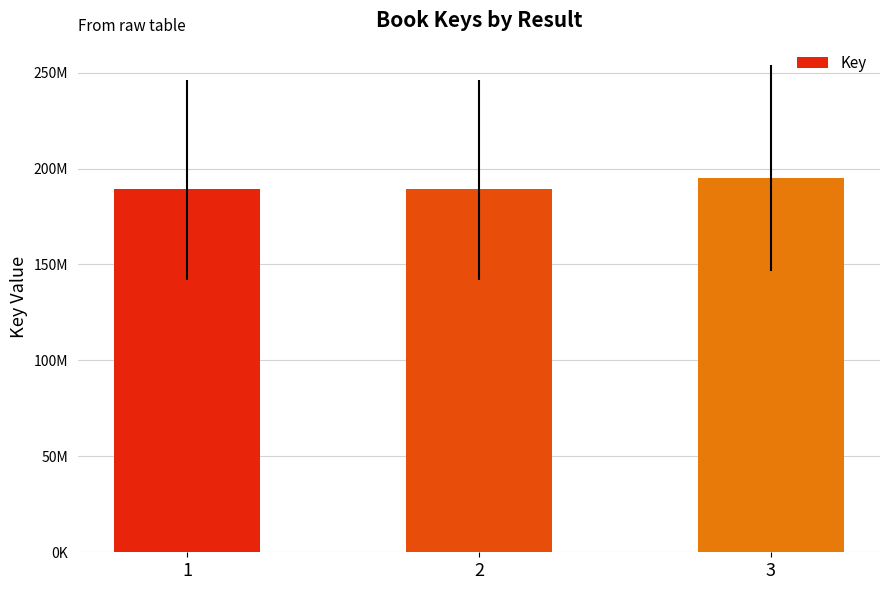

Does the chart contain any negative values?

No